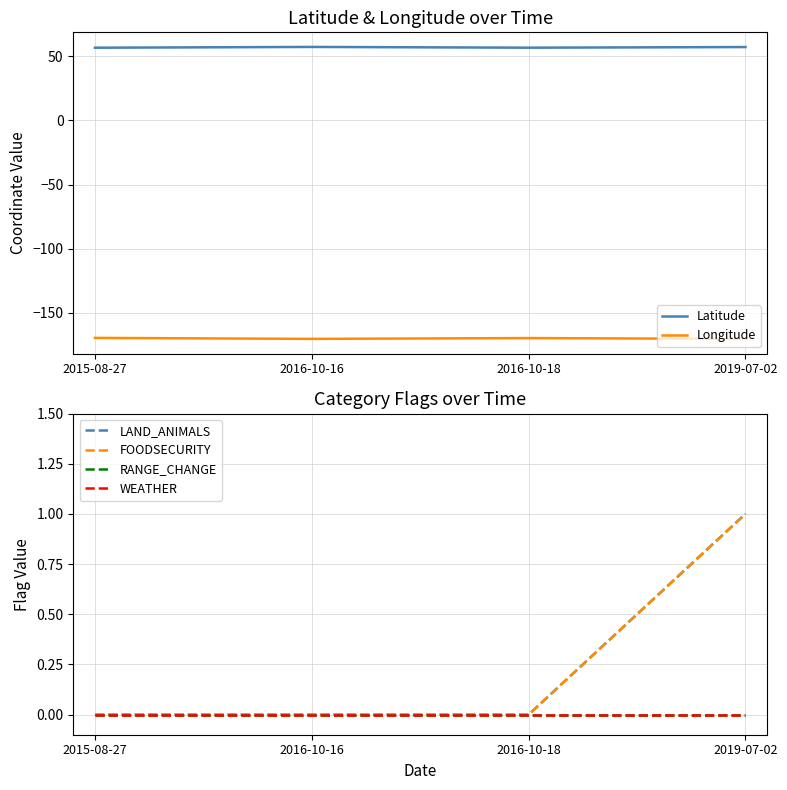

Which series has the widest spread of values?

LAND_ANIMALS